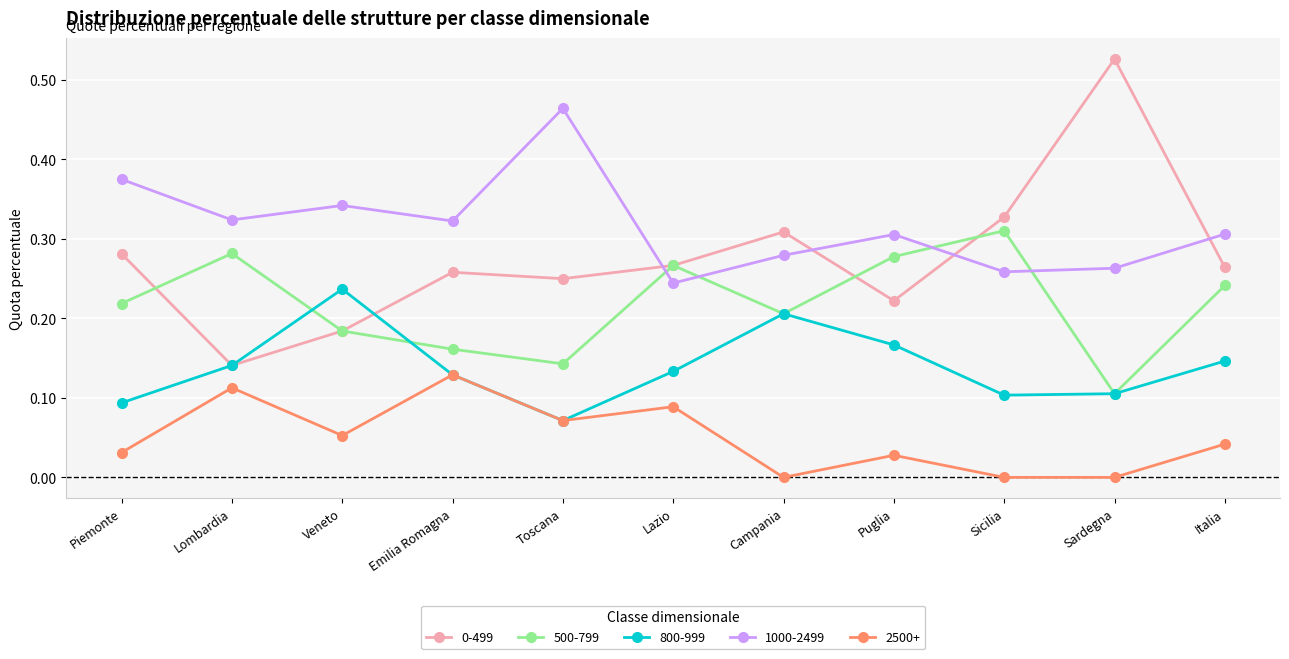

True or false: 500-799 and 2500+ cross at least once.

False